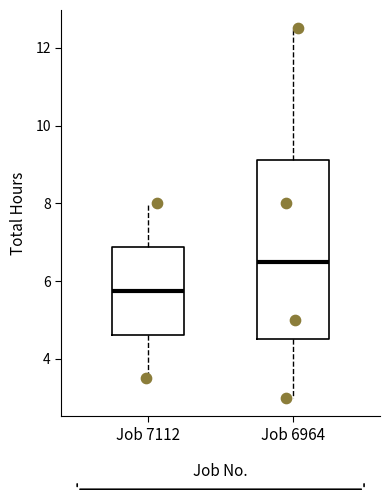

Comparing the boxes themselves (not the whiskers), which one is the tallest?

Job 6964